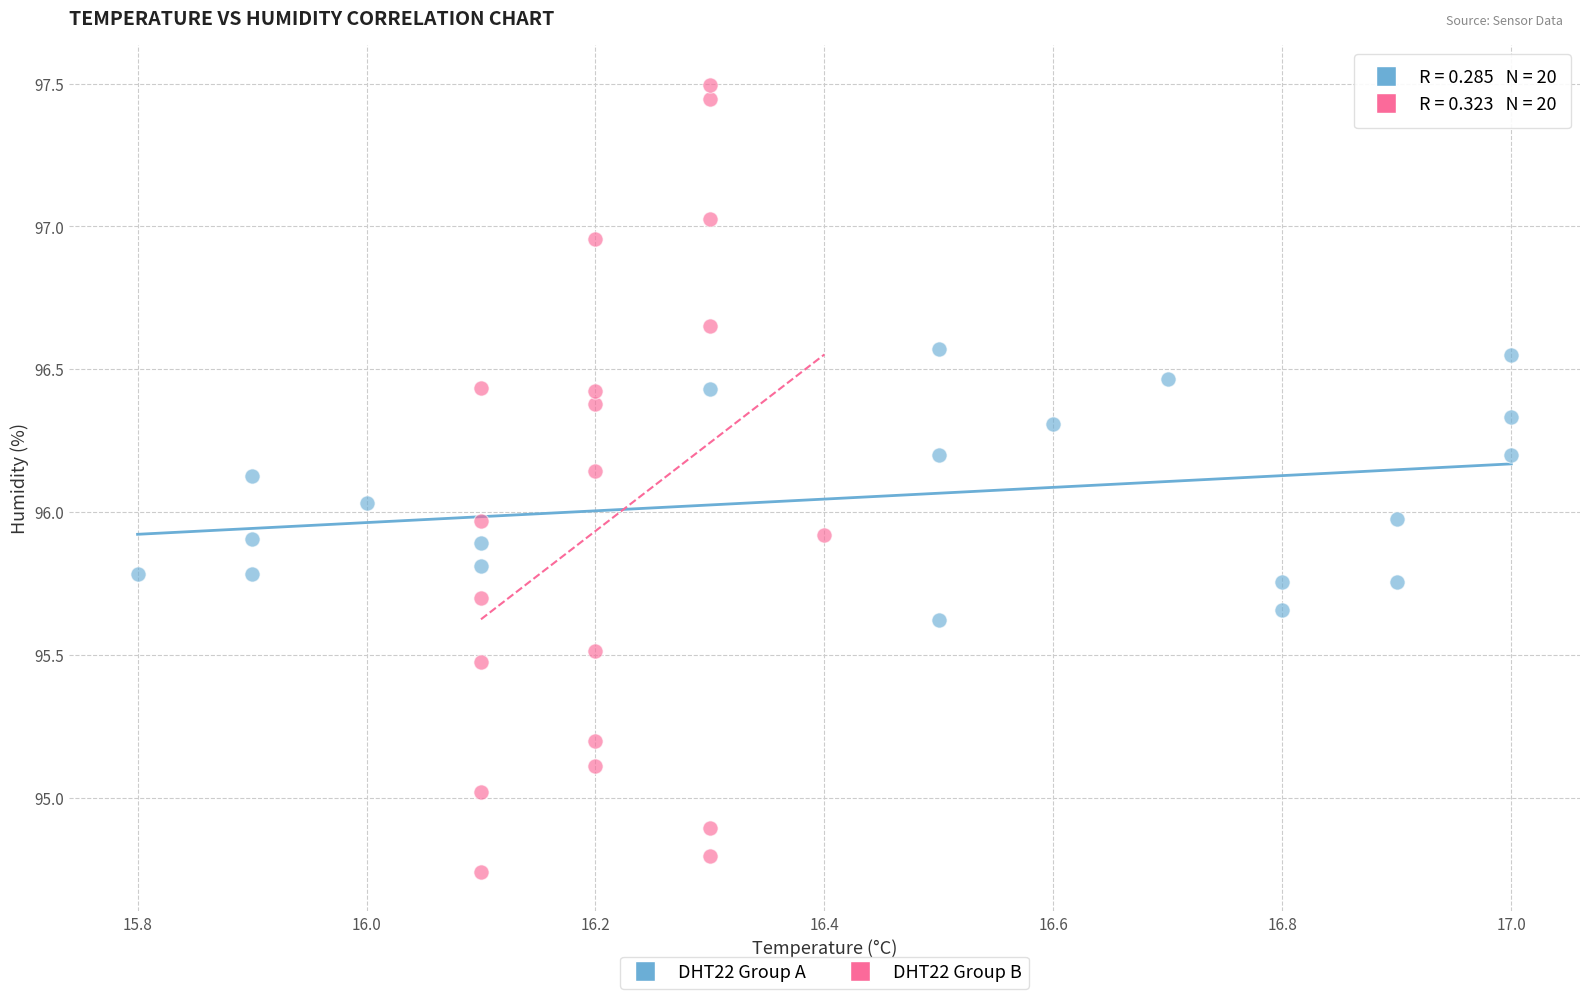

Which series contains the highest Y value?

DHT22 Group B